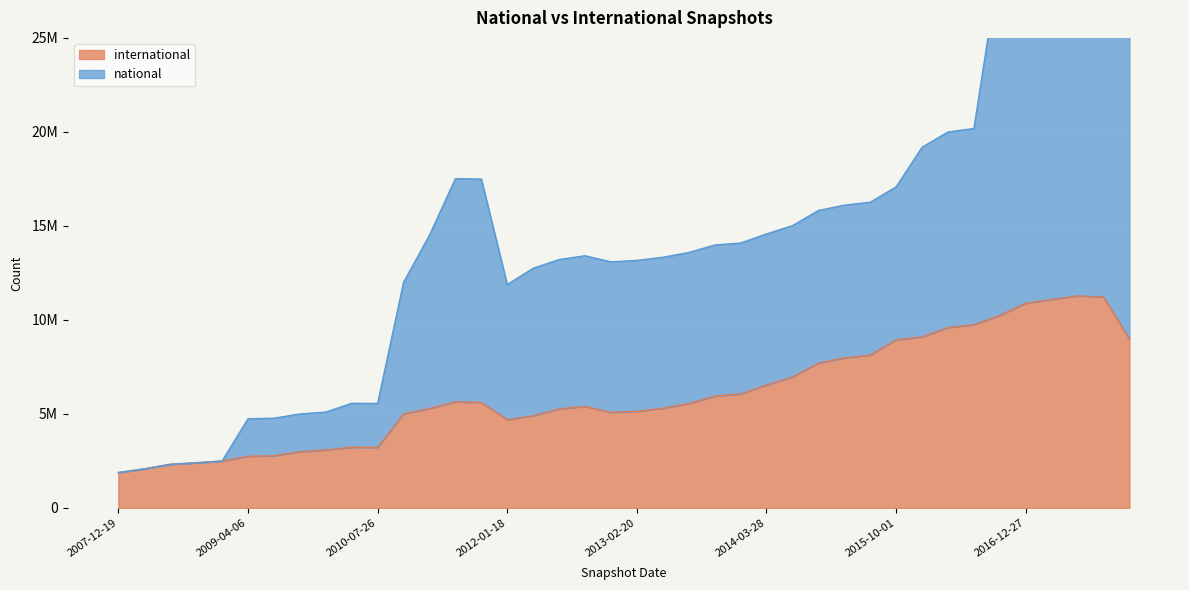

What is the difference between the national values at 2009-12-16 and 2016-07-04?

15083069